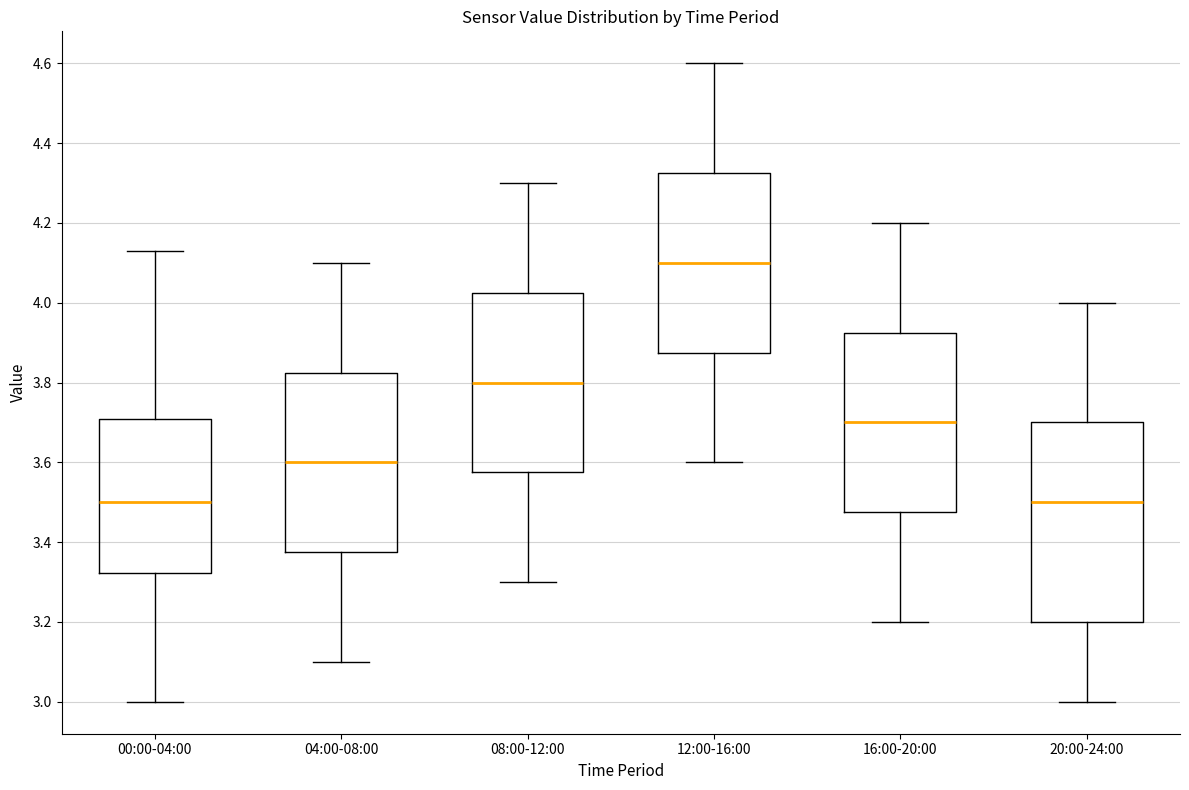

Where is the upper edge of the box for 08:00-12:00 on the y-axis? The values are not printed on the chart, so give them approximately, as read against the axis.

4.02